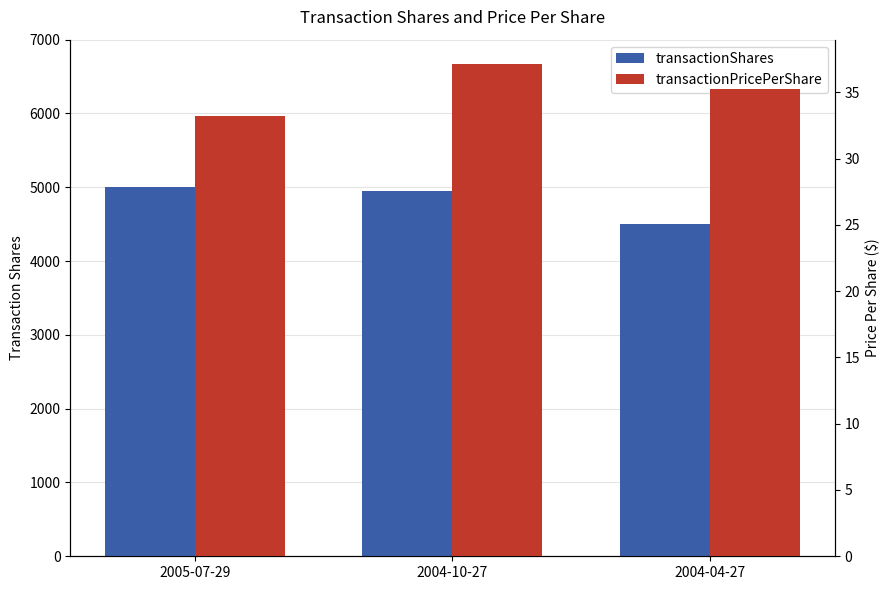

Is the value of transactionPricePerShare at 2005-07-29 greater than the value of transactionShares at 2004-04-27?

No